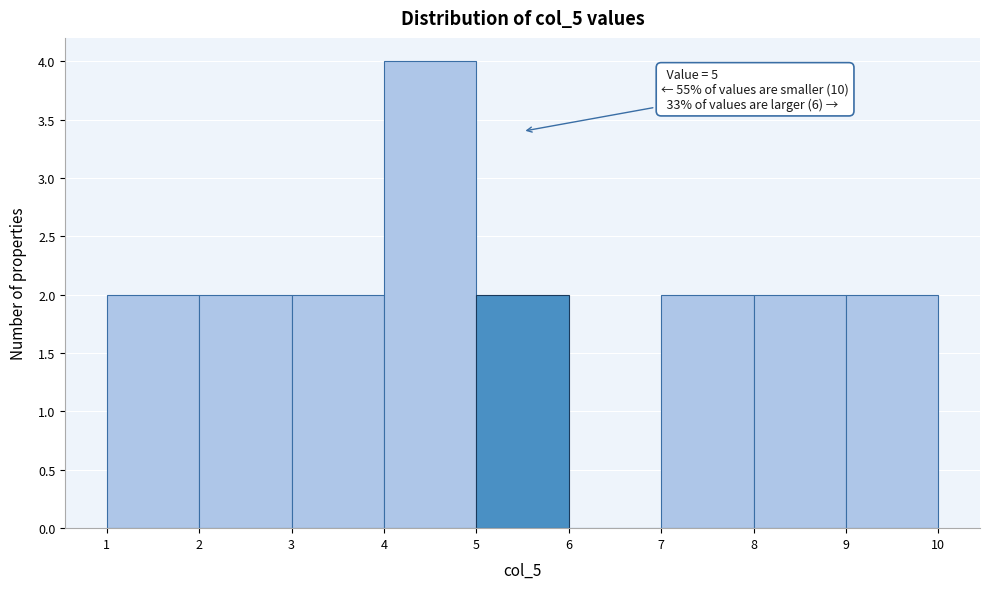

Over which range of the x-axis is the bar tallest?

4 to 5